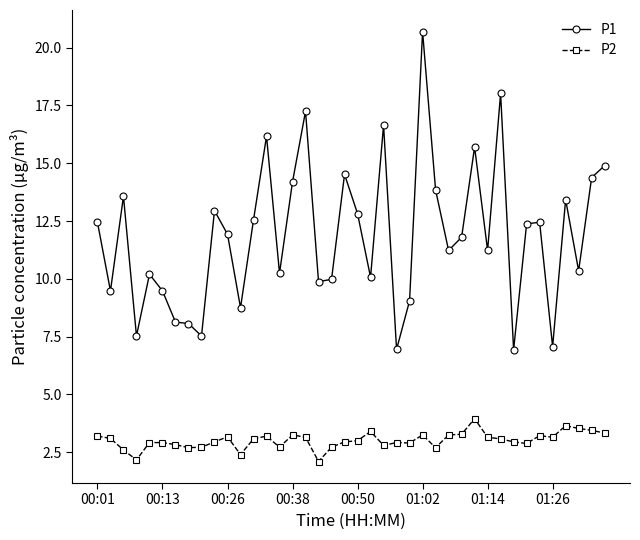

What is the sum of all P2 values?

120.7